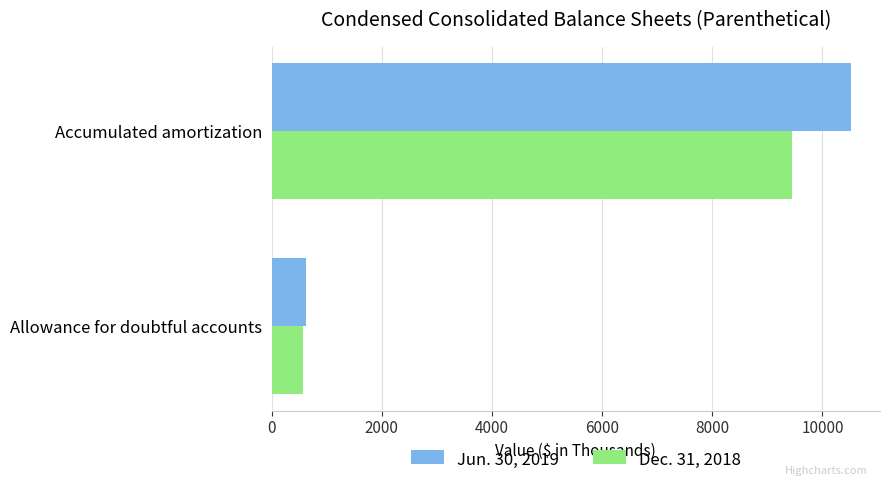

The Jun. 30, 2019 series shows 623 at Allowance for doubtful accounts. True or false?

True